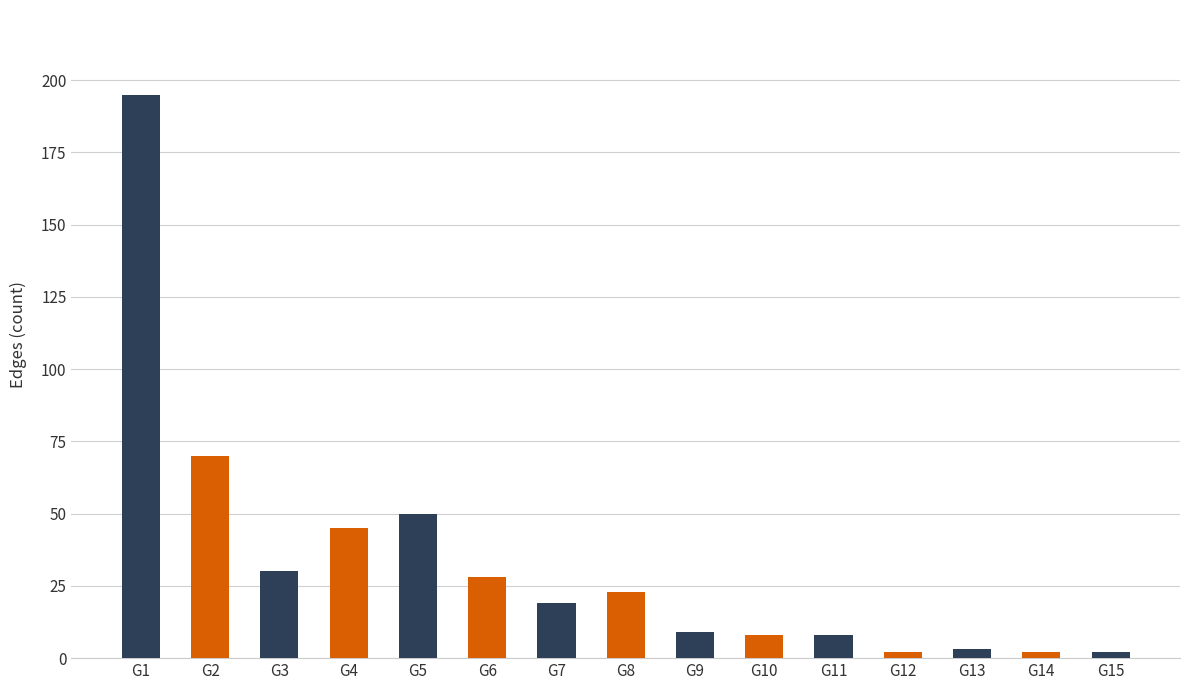

Reading right to left, extract all data points from this chart.

G15=2	G14=2	G13=3	G12=2	G11=8	G10=8	G9=9	G8=23	G7=19	G6=28	G5=50	G4=45	G3=30	G2=70	G1=195